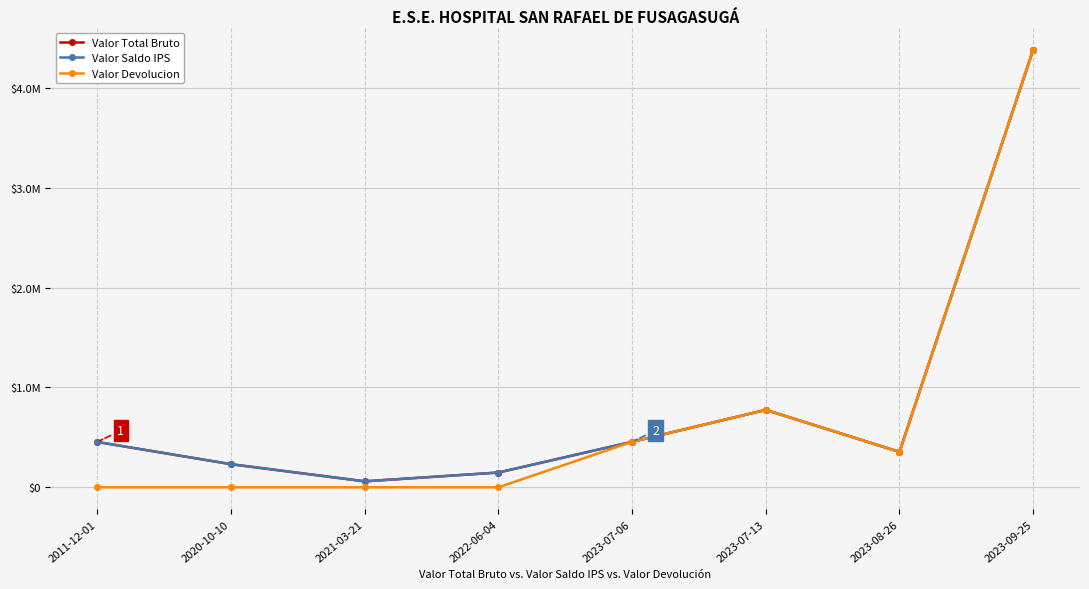

Does the chart have visible grid lines?

Yes